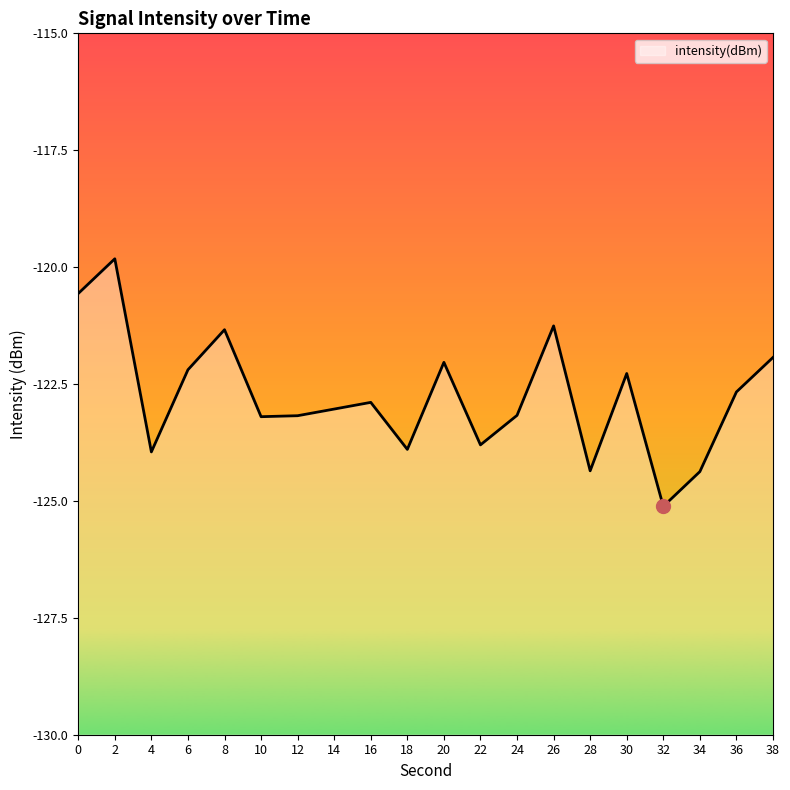

What is the difference between the maximum and minimum values?

5.3